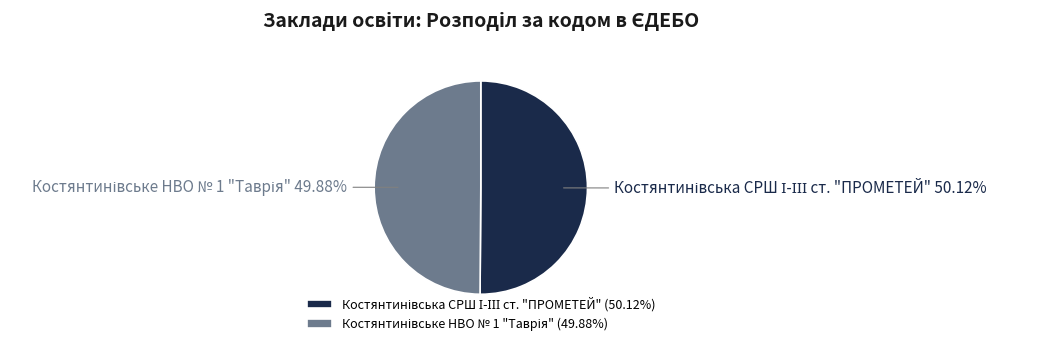

Is there any slice that represents more than half of the pie?

Yes